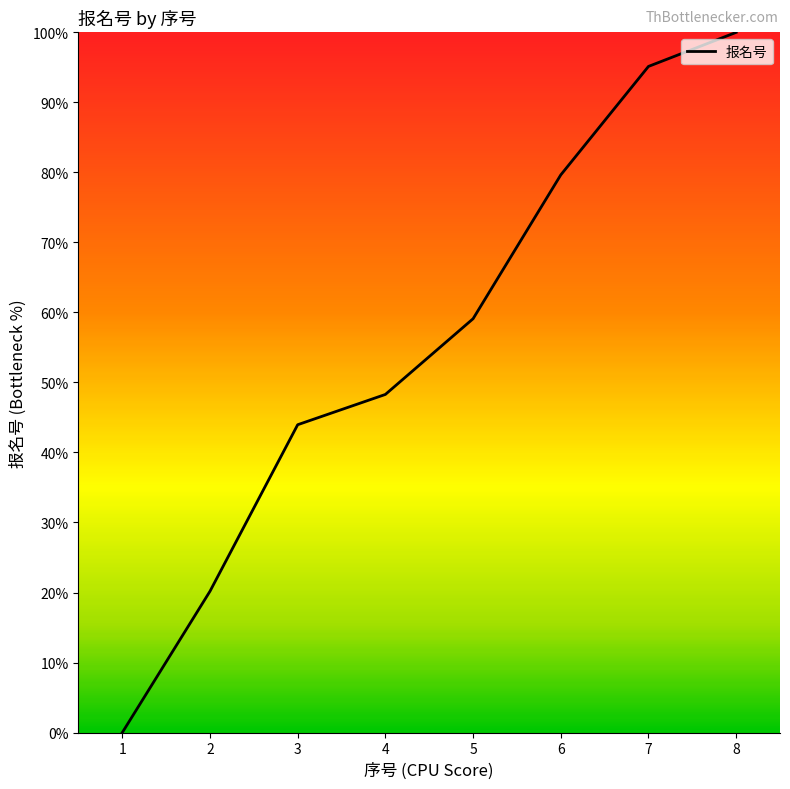

What is the sum of all values?

446.3